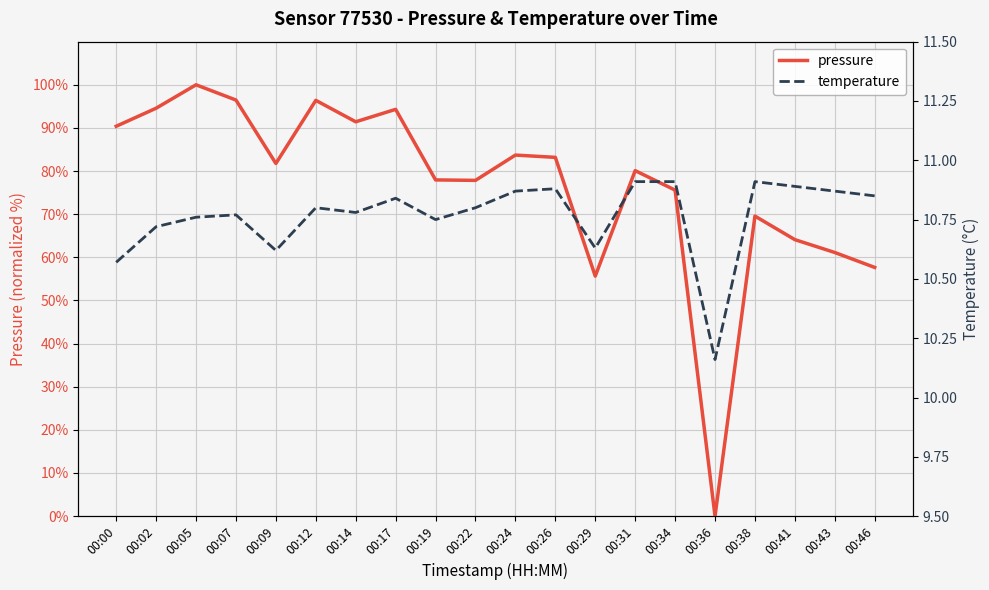

What is the highest value of the temperature series?

10.9